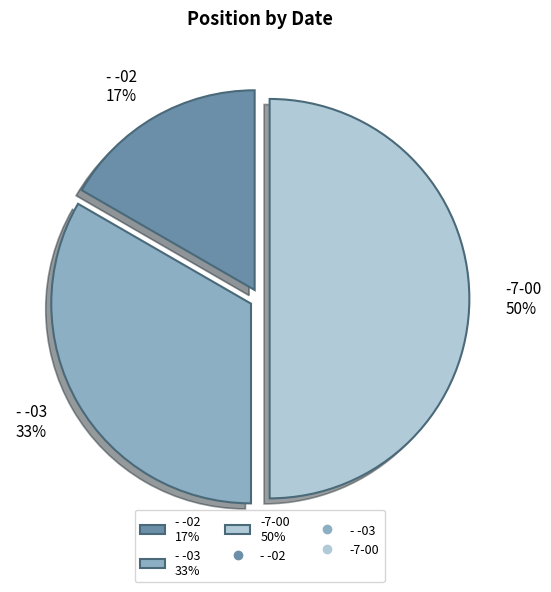

Which has a higher value, - -02 17% or -7-00 50%?

-7-00 50%